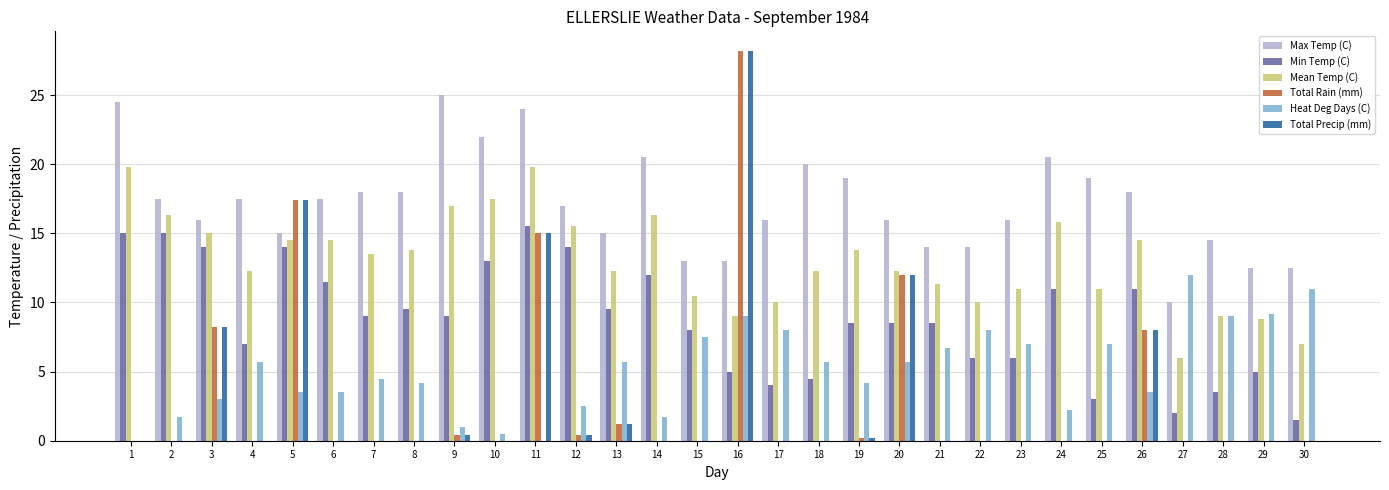

Where is Total Rain (mm) nearest to the value 14?

11